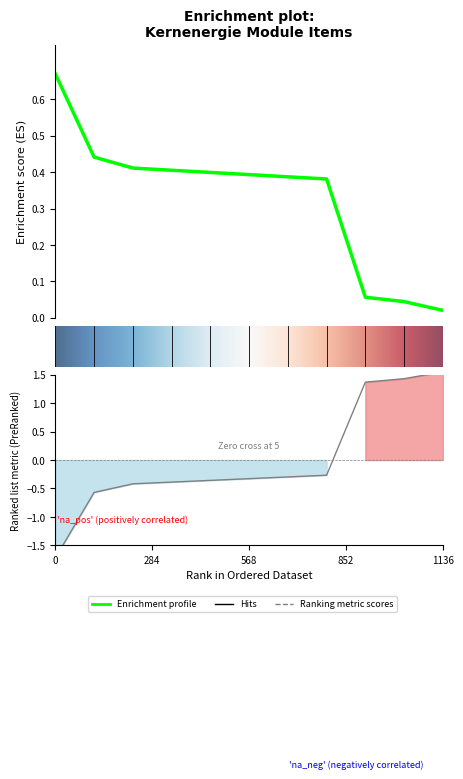

Reading left to right, what are all the values shown in this chart?

0.7	0.4	0.4	0.4	0.4	0.4	0.4	0.4	0.1	0.0	0.0